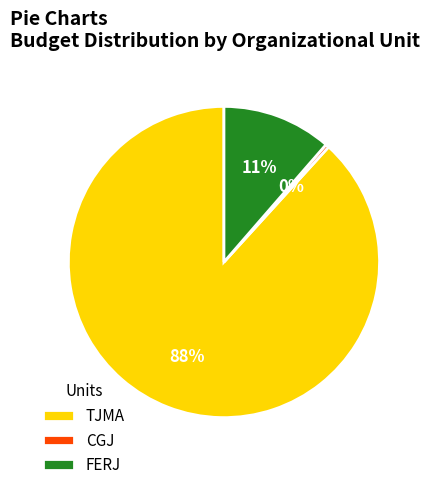

The FERJ slice represents 1% of the pie. True or false?

False